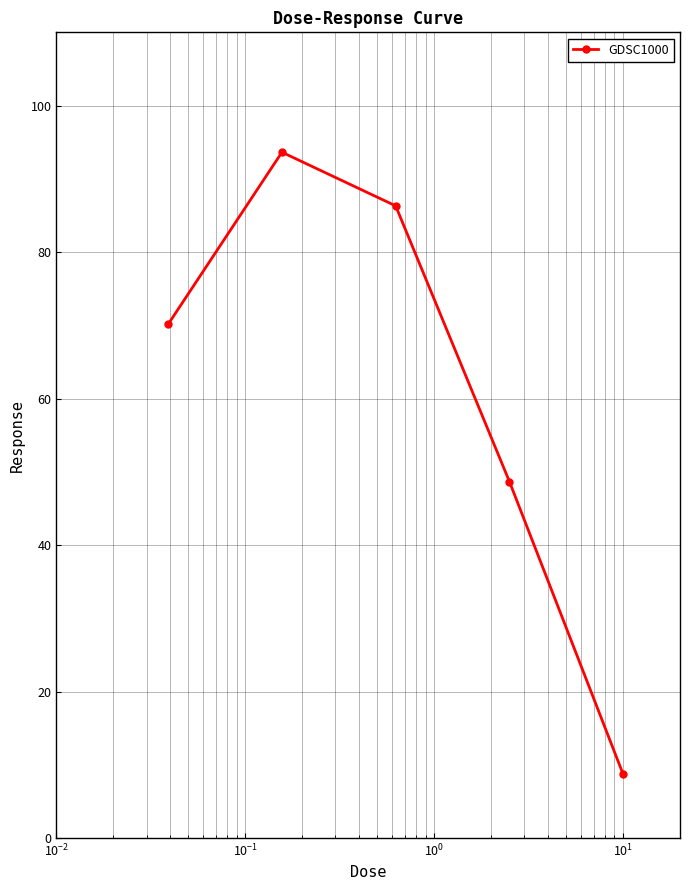

What is the value of the 4th point from the left?

48.7